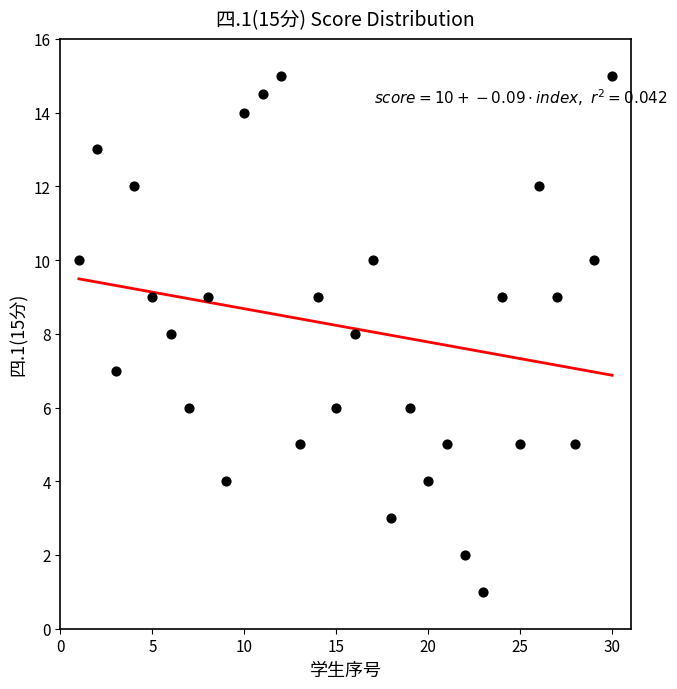

What is the range of X values (max minus min)?

29.0